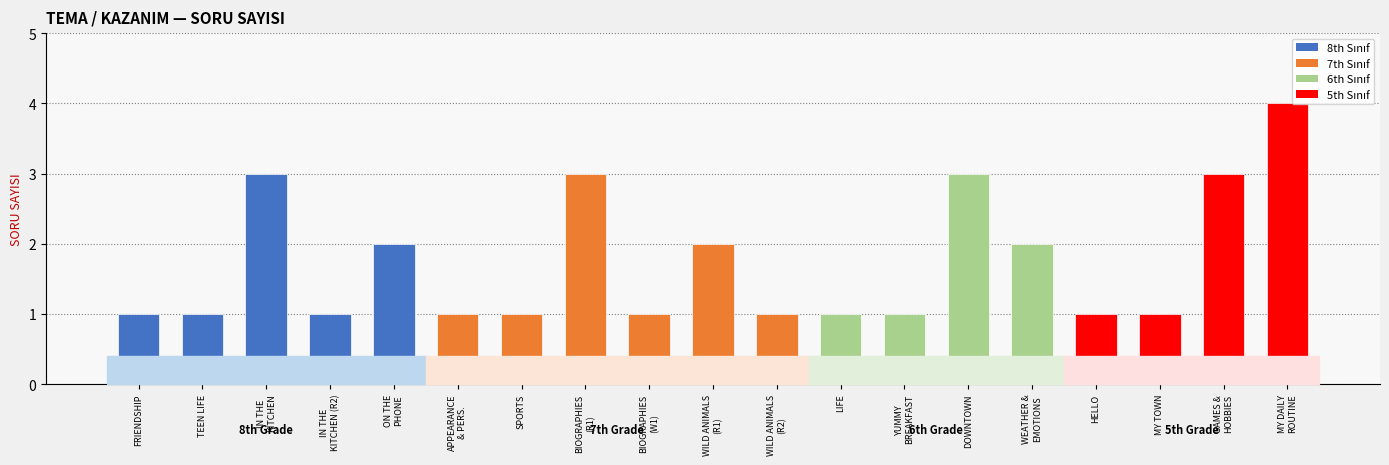

What is the difference between the maximum and minimum values?

3